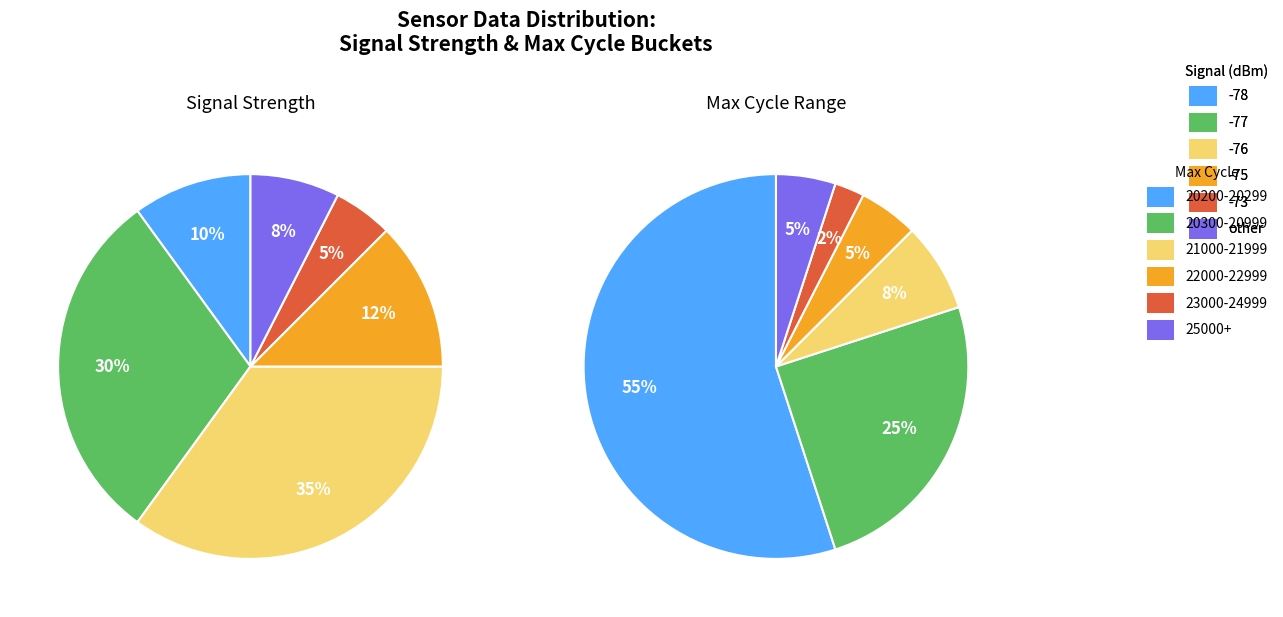

Is it true that 11 is 11% of the pie?

False